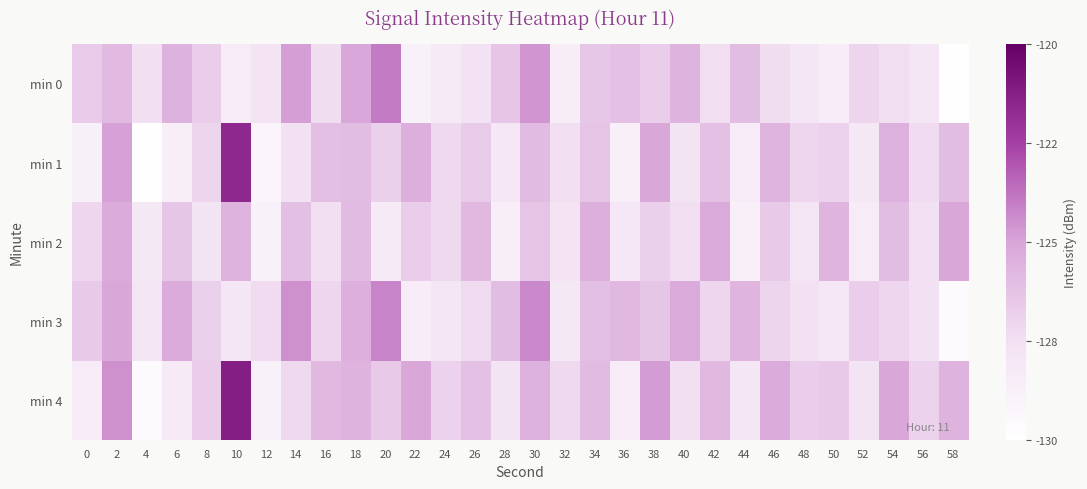

How many data points does each series have?

30